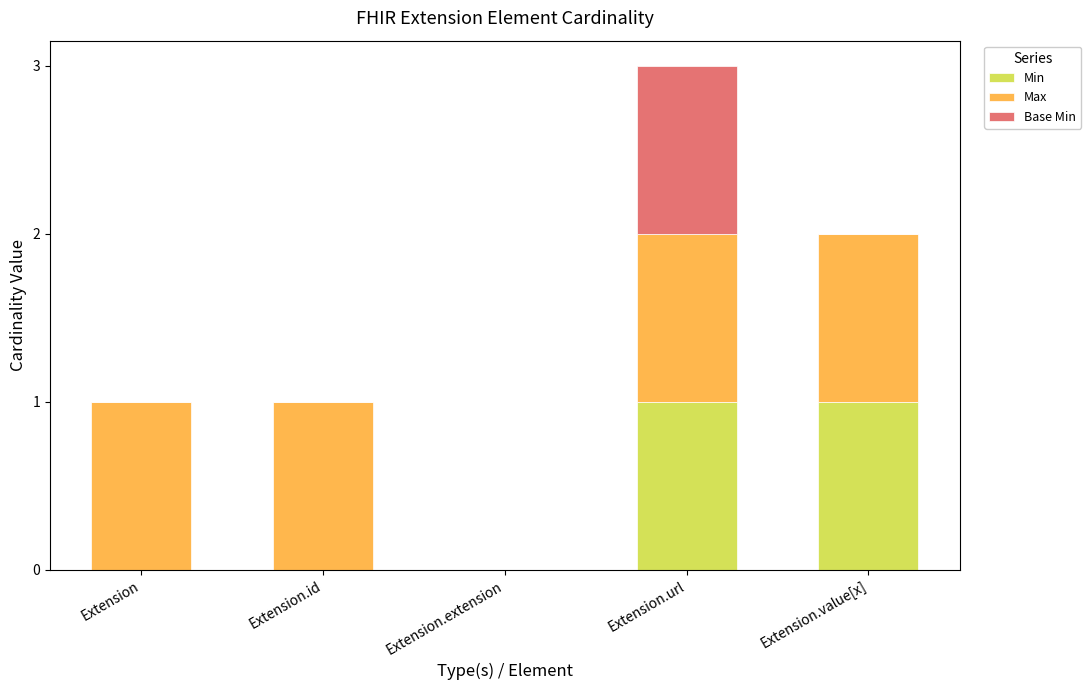

At which category is the sum across all series the highest?

Extension.url